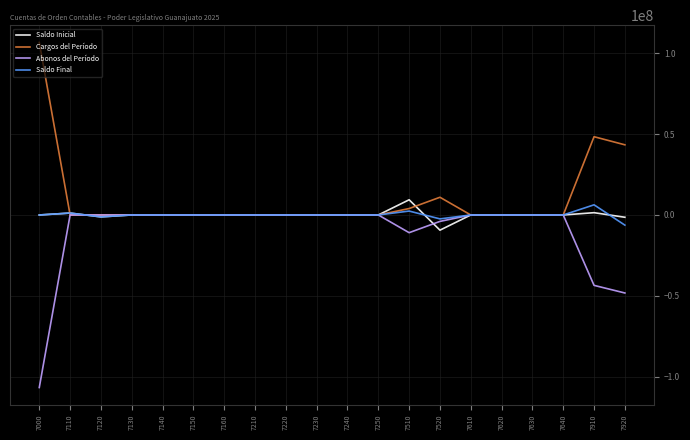

What are all the series names shown in the legend?

Saldo Inicial, Cargos del Período, Abonos del Período, Saldo Final